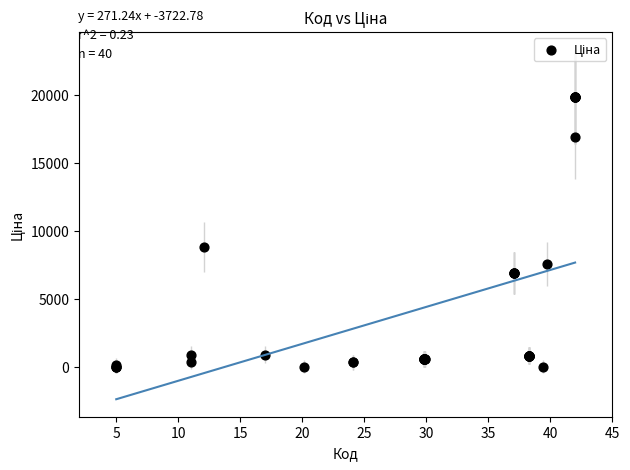

What Y value in the scatter plot is closest to 9931?

8797.6